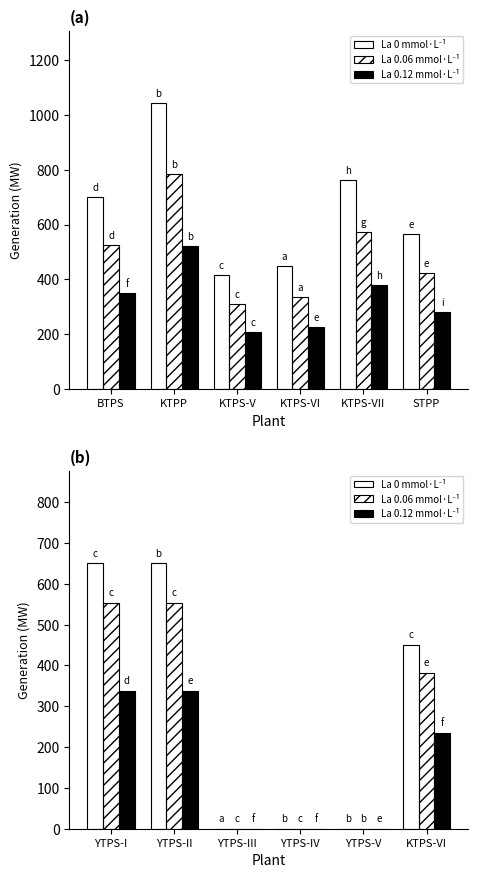

What is the sum of all La 0.12 mmol·L⁻¹ values?

910.0